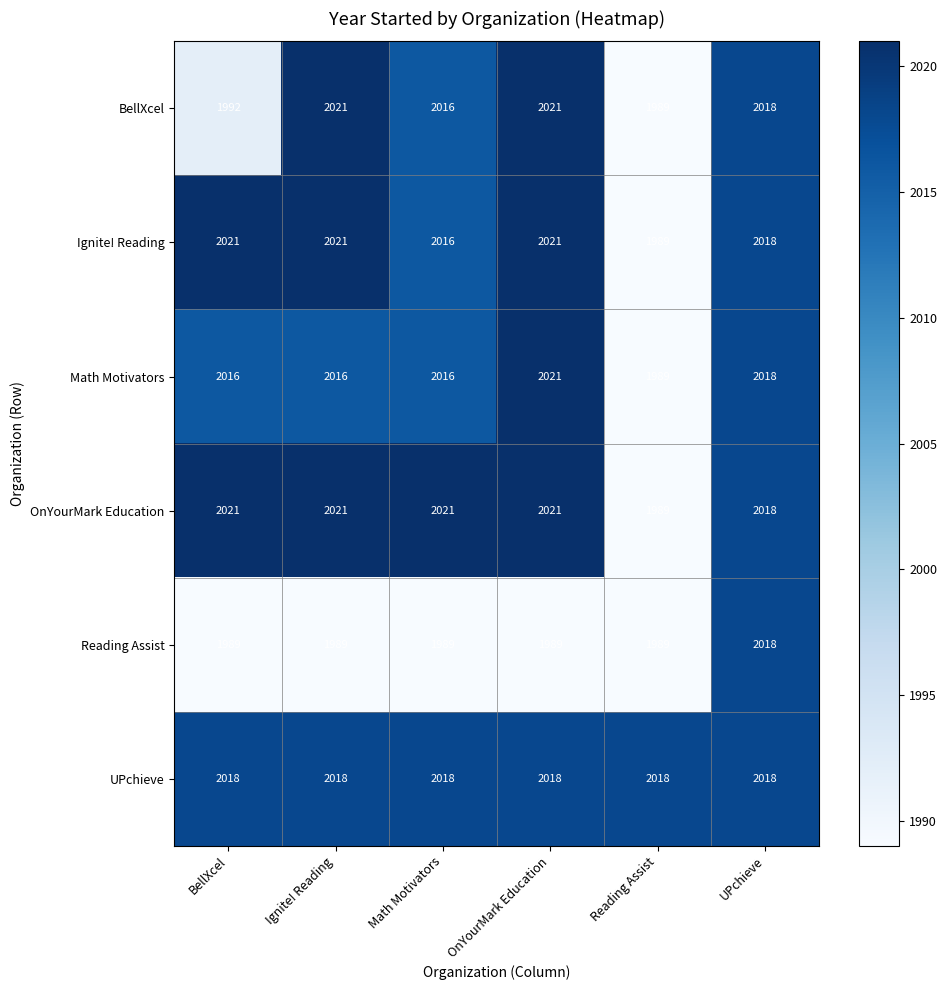

What is the difference between the Math Motivators values at Ignite! Reading and Reading Assist?

27